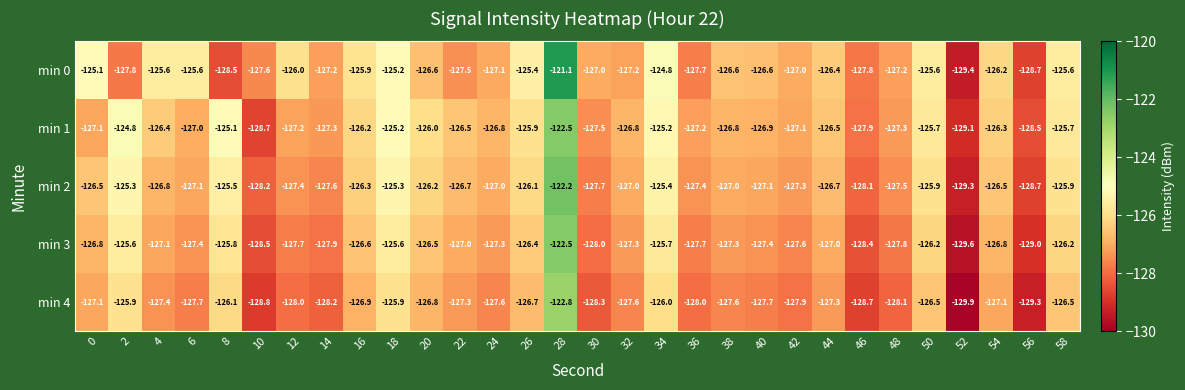

True or false: min 0 has a value of -184.0 at 10.

False